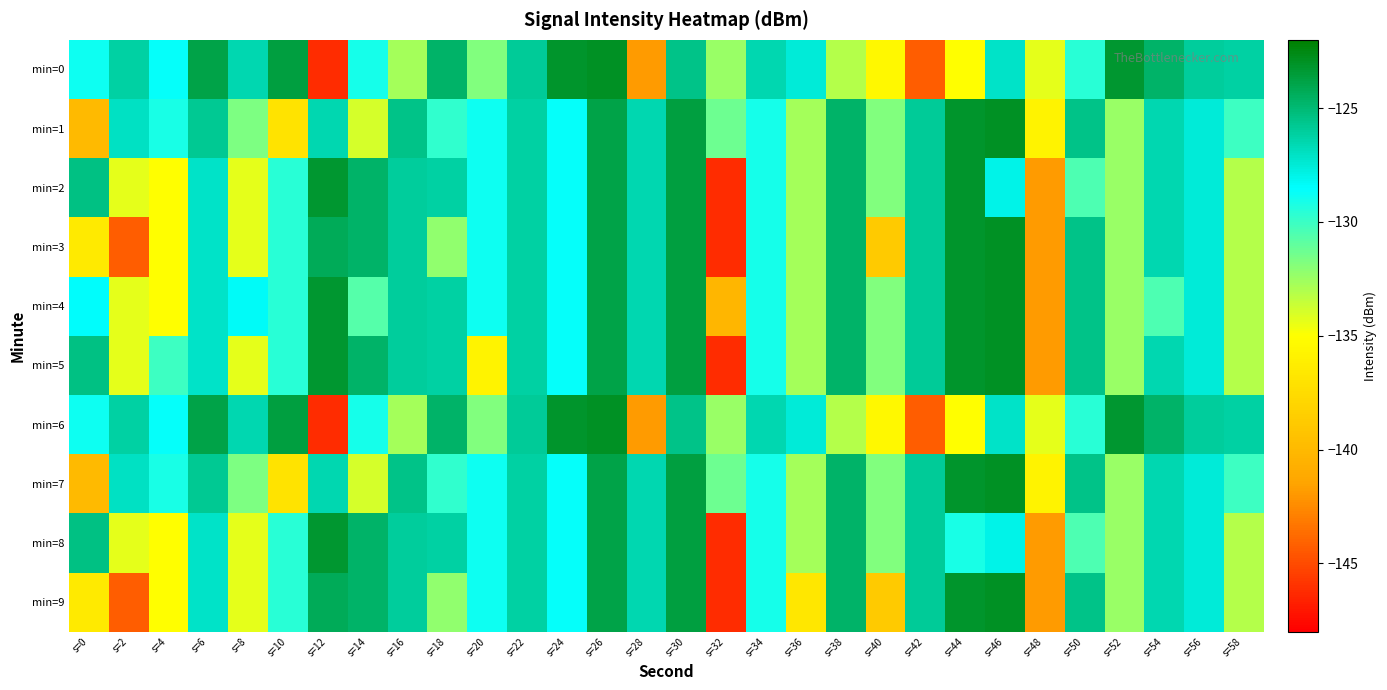

List the series in order of their peak value, highest first.

min=0, min=1, min=3, min=4, min=5, min=6, min=7, min=9, min=2, min=8